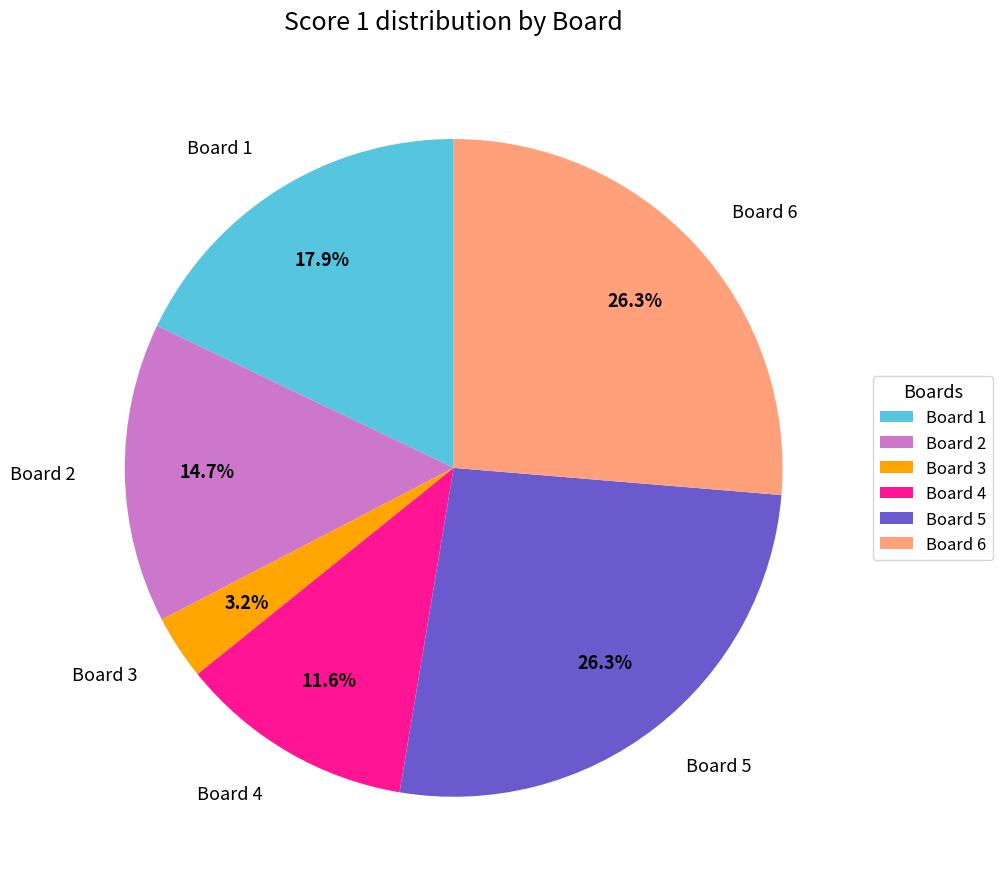

To the nearest percent, what is the average slice percentage?

17%